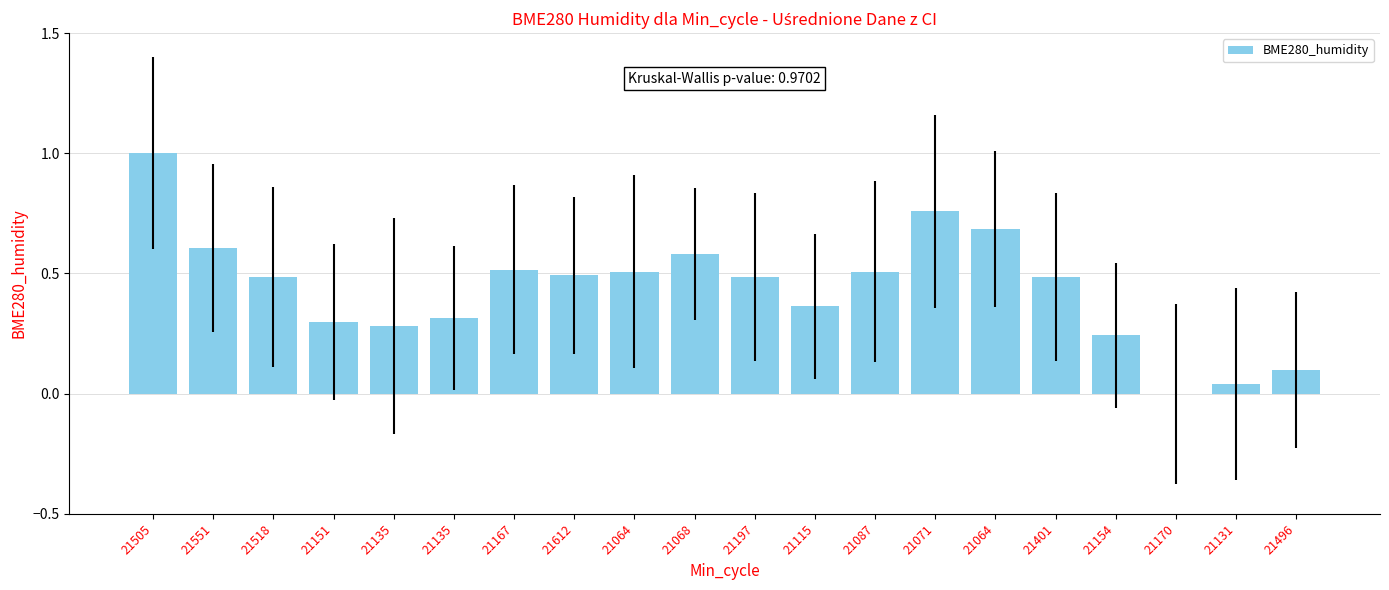

At which label is the value closest to 0?

21170